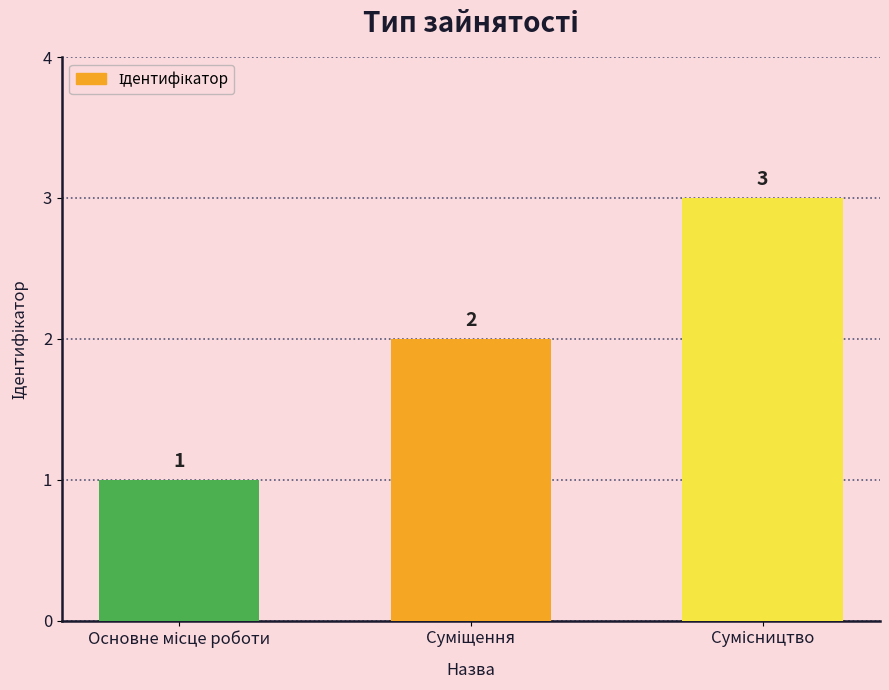

What is the value of the 2nd bar from the left?

2